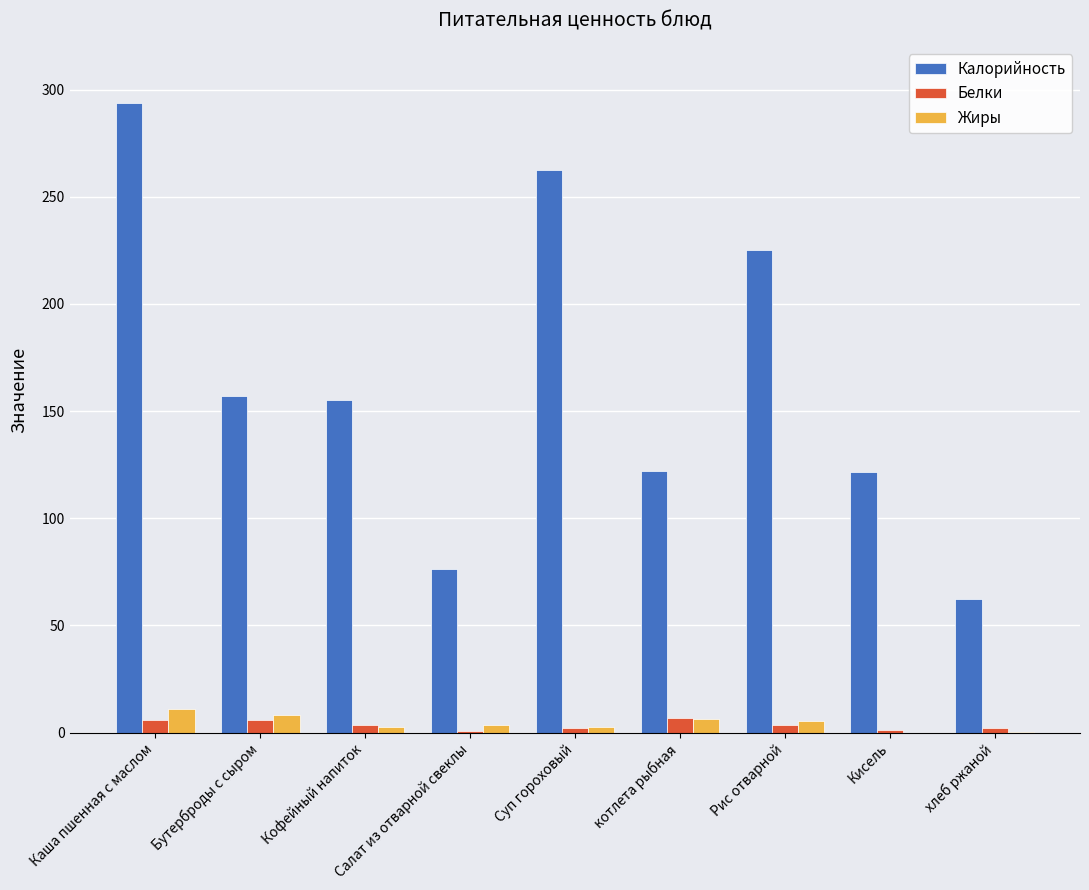

The value of Калорийность at хлеб ржаной is 62.2. True or false?

True